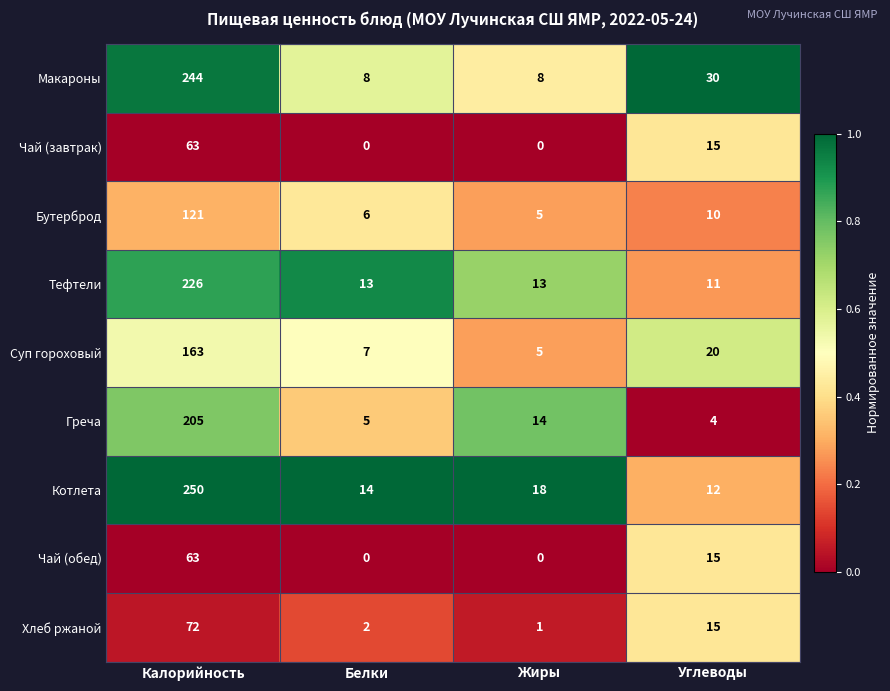

What is the sum of all Тефтели values?

263